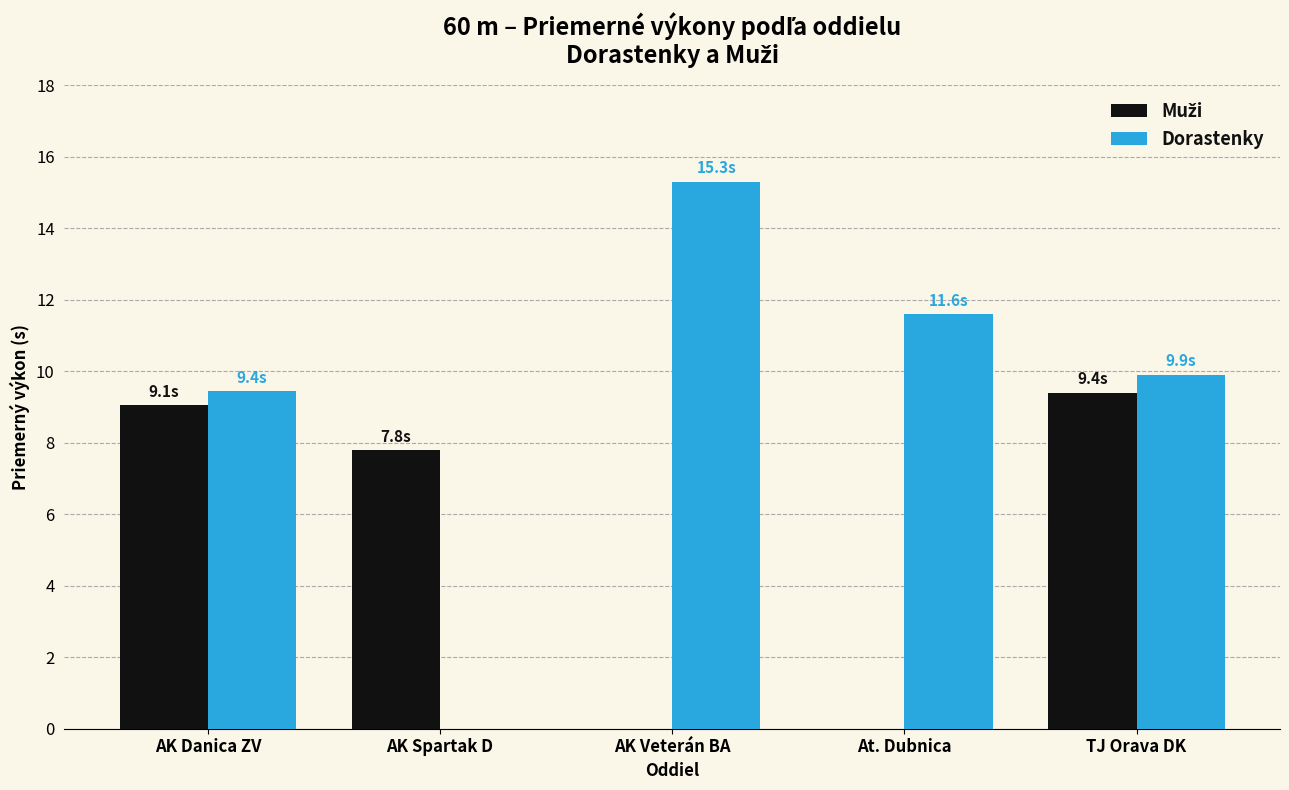

The Dorastenky series shows -4.7 at AK Spartak D. True or false?

False